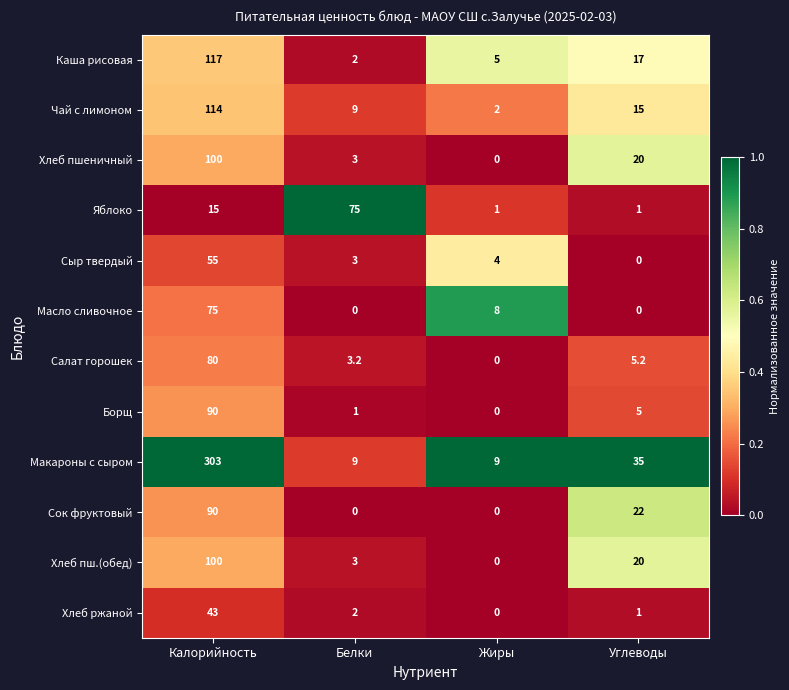

Count the number of categories in the chart.

4